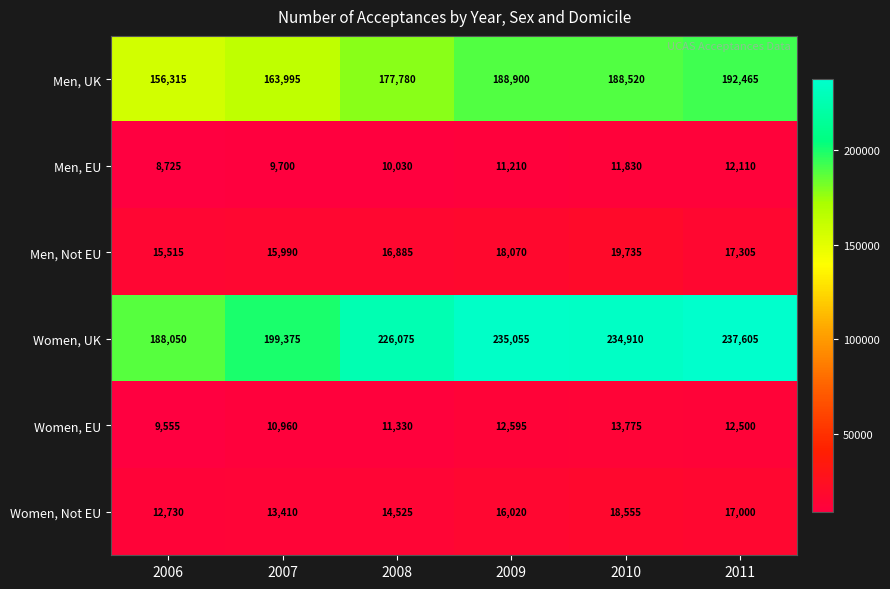

What is the difference between the Women, Not EU values at 2009 and 2007?

2610